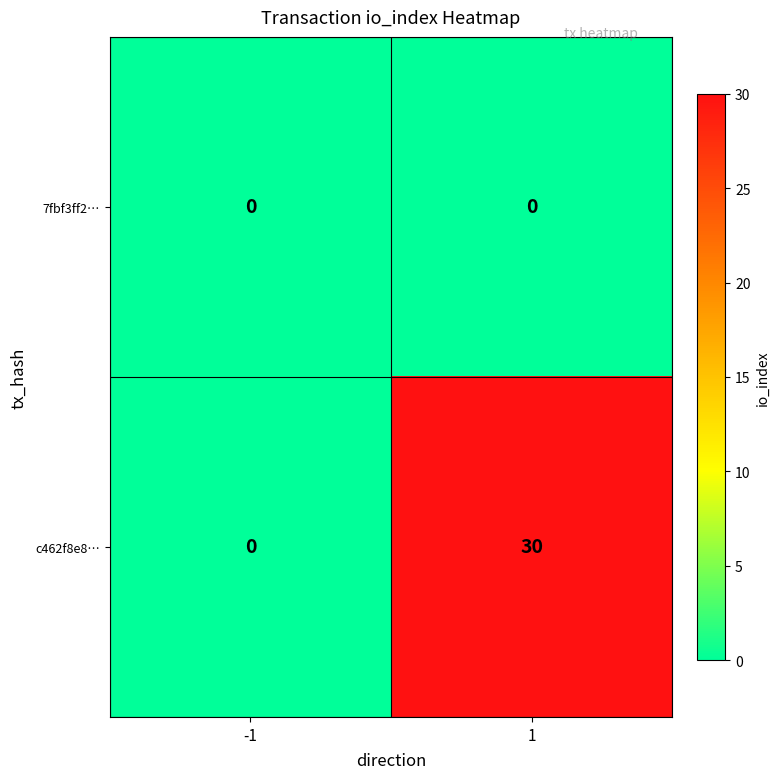

What is the total value across all series at 1?

30